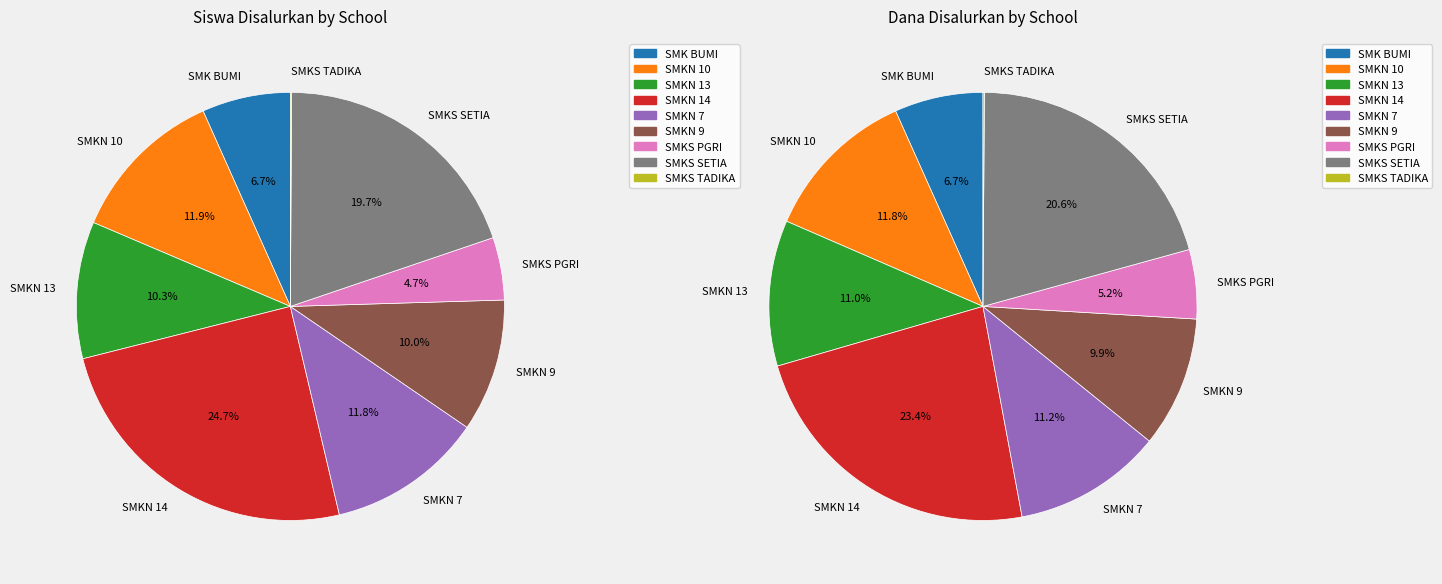

What percentage do SMKN 14 BANDUNG and SMKN 9 BANDUNG together represent?

34.8%